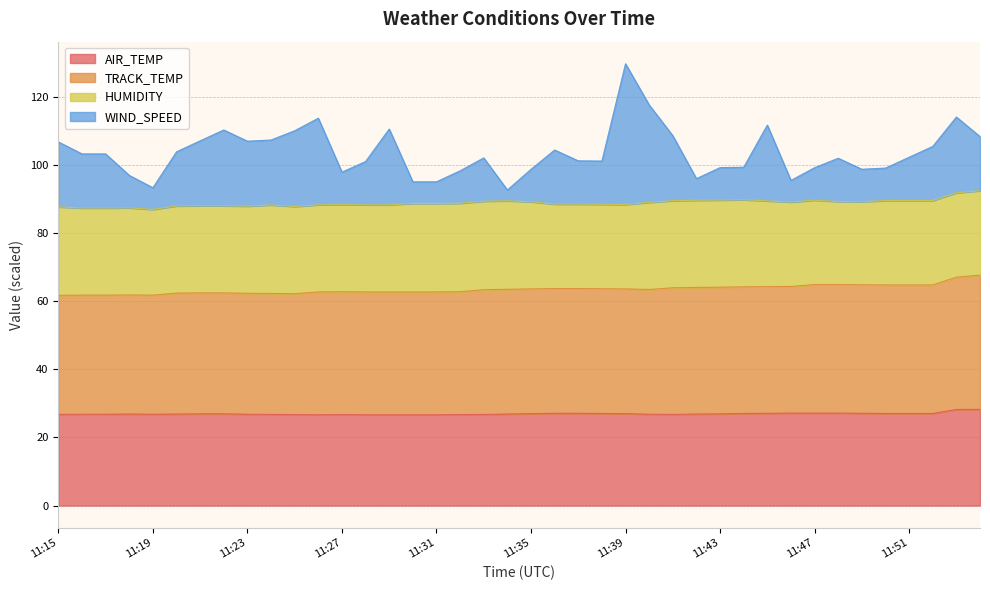

How many lines are shown in the chart?

4